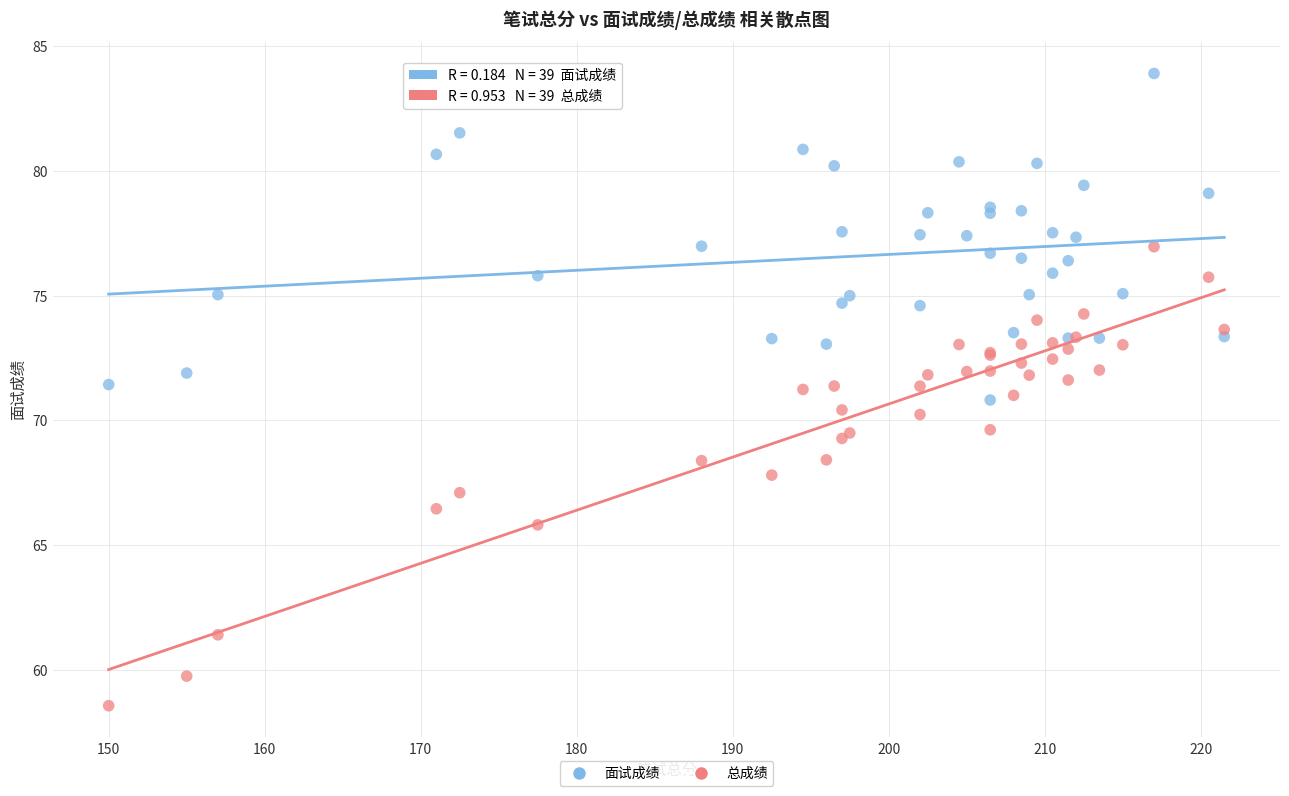

What are all the series names shown in the legend?

面试成绩, 总成绩